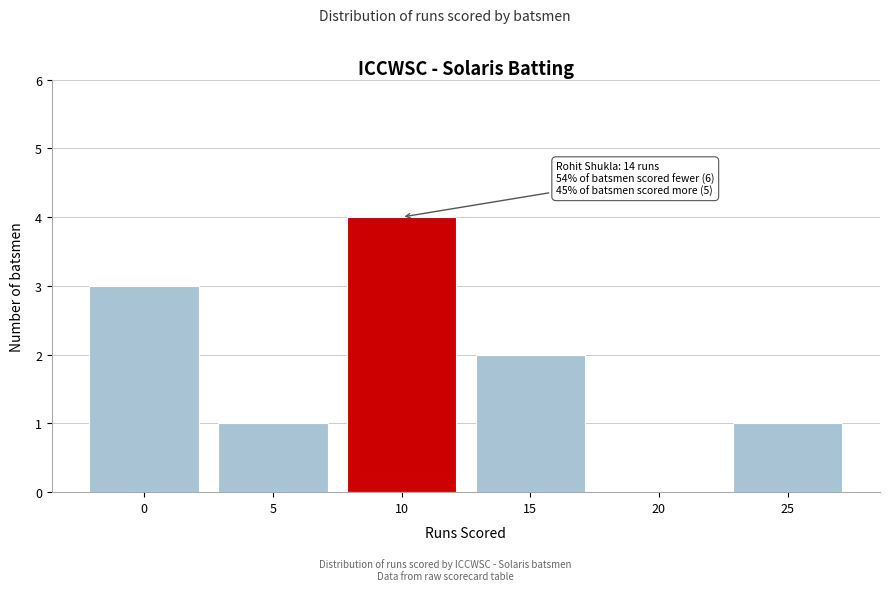

Reading left to right, list all the values displayed in this chart.

0=3	5=1	10=4	15=2	20=0	25=1